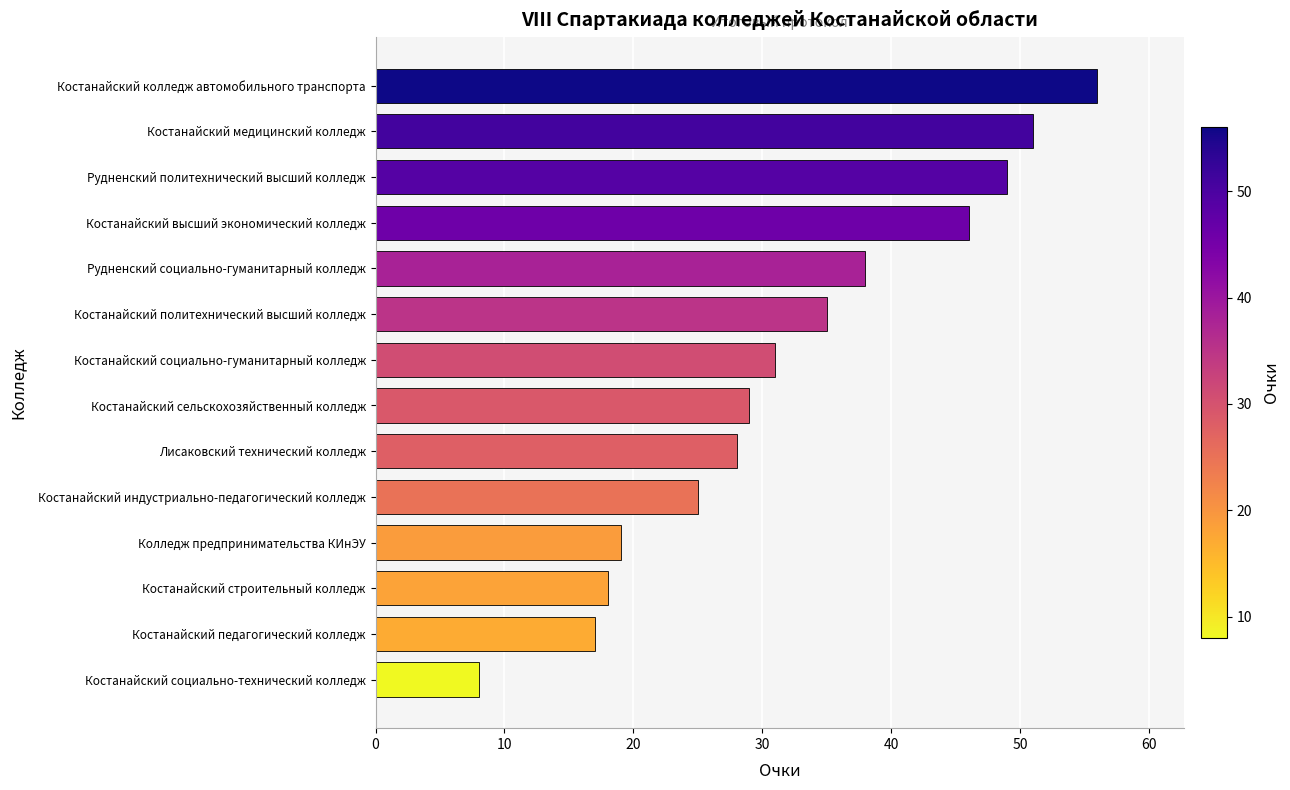

What is the smallest value displayed?

8